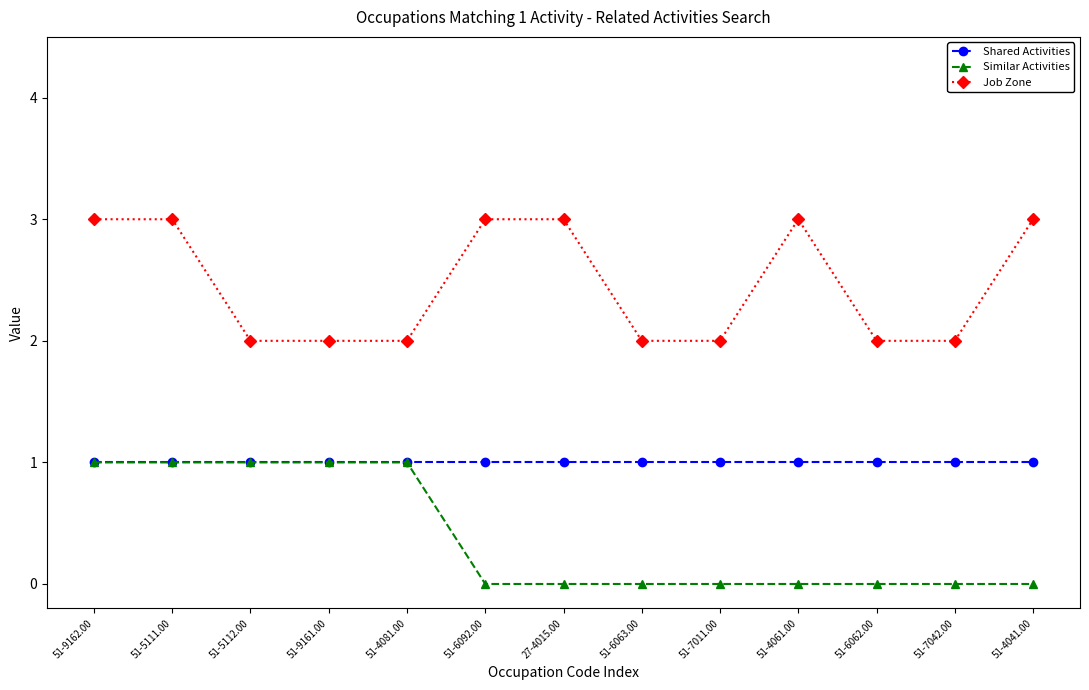

What is the label of the 8th point from the left?

51-6063.00